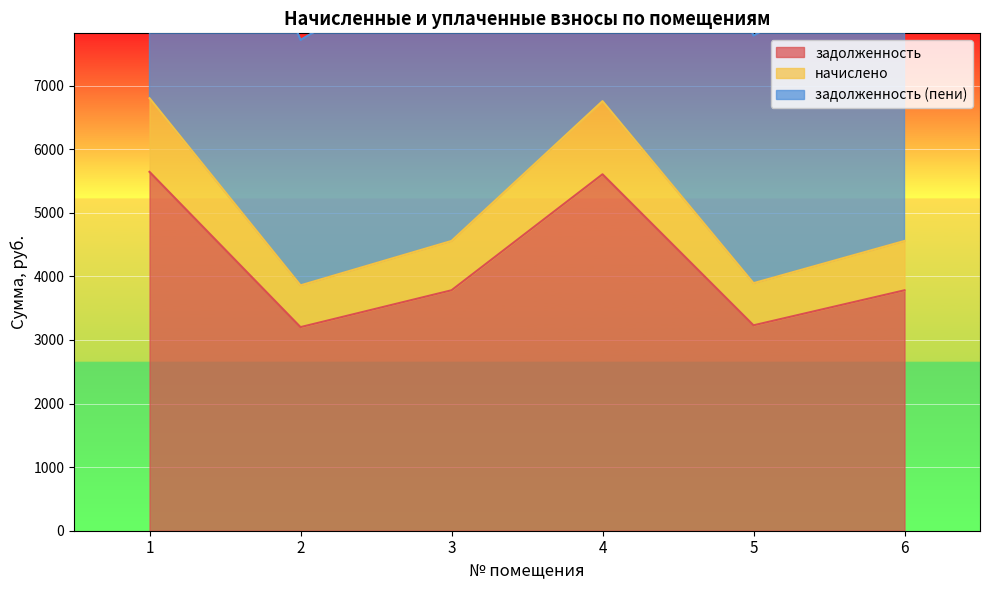

List the labels in order of задолженность (пени) value, smallest first.

2, 5, 3, 6, 4, 1